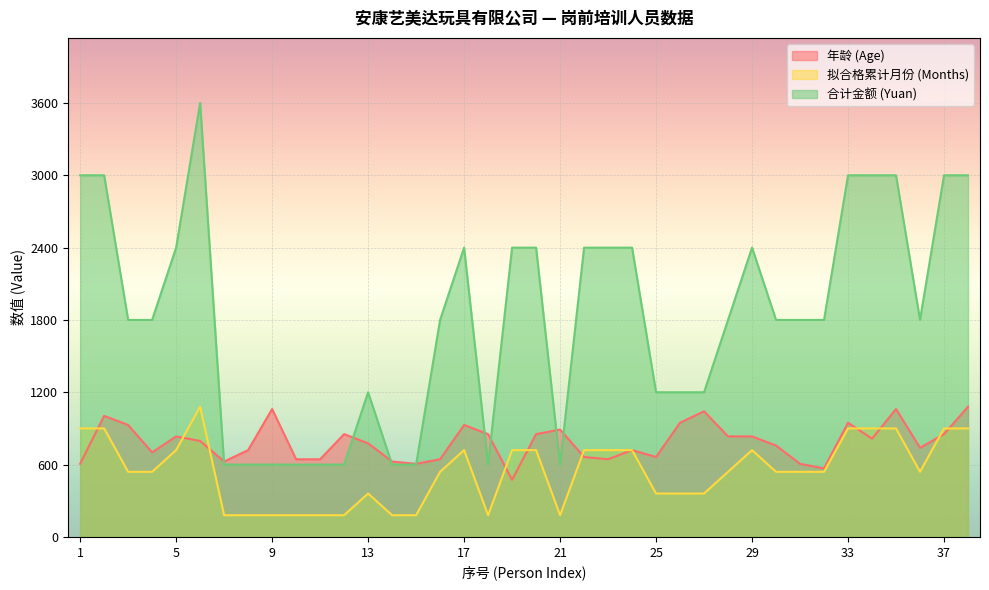

What is the difference between the maximum and minimum values in the 年龄 (Age) series?

606.3